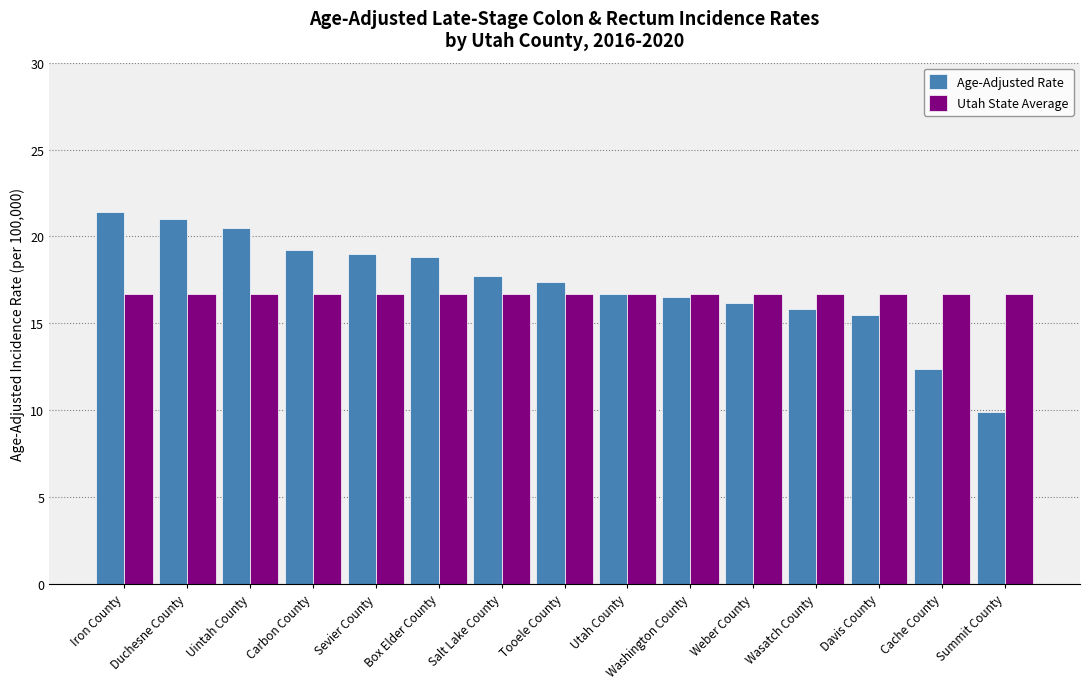

At Duchesne County, list the series in order from smallest to largest.

Utah State Average, Age-Adjusted Rate